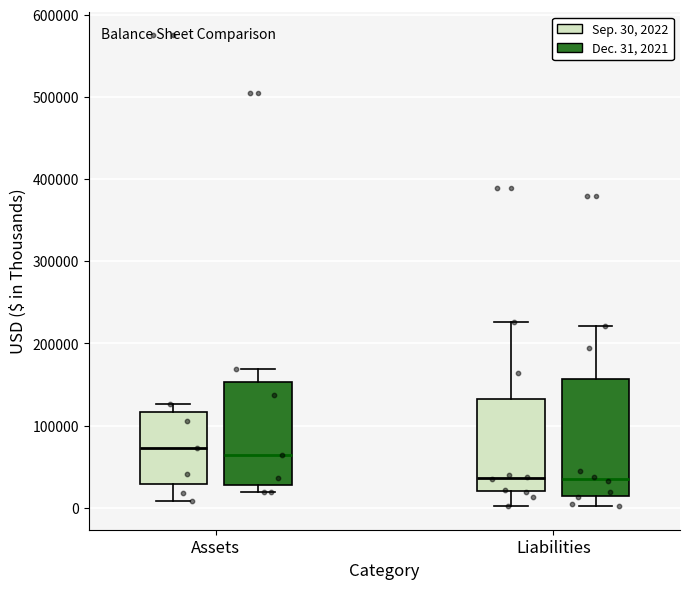

Where does the lower whisker of the box for Liabilities (Dec. 31, 2021) end on the y-axis? The values are not printed on the chart, so give them approximately, as read against the axis.

0